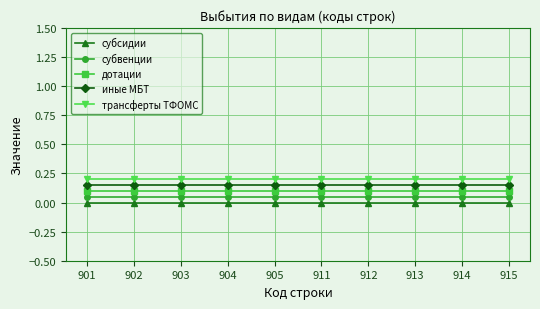

True or false: субвенции and иные МБТ cross at least once.

False